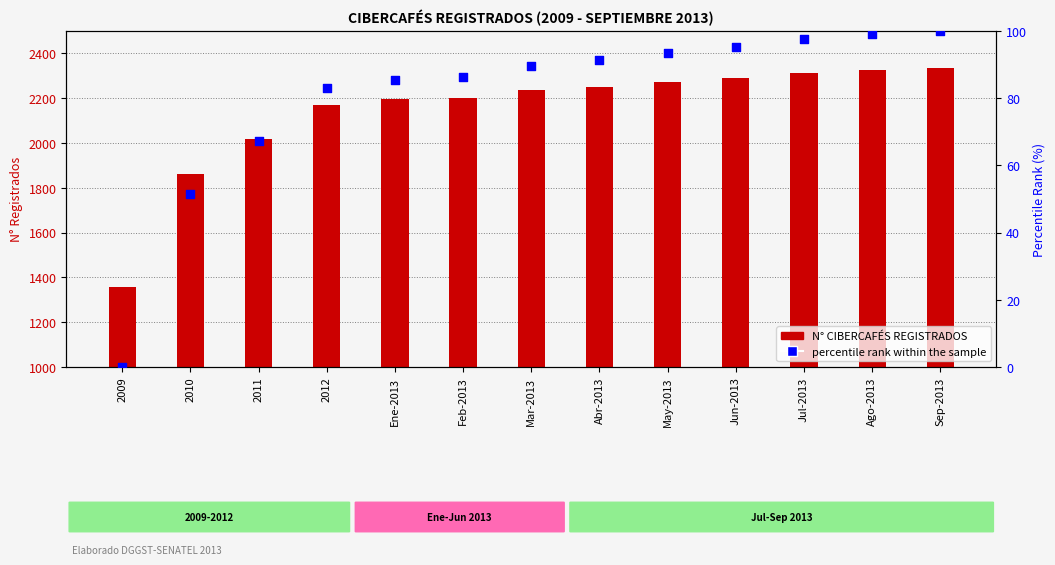

Which series has the largest total across all categories?

N° CIBERCAFÉS REGISTRADOS